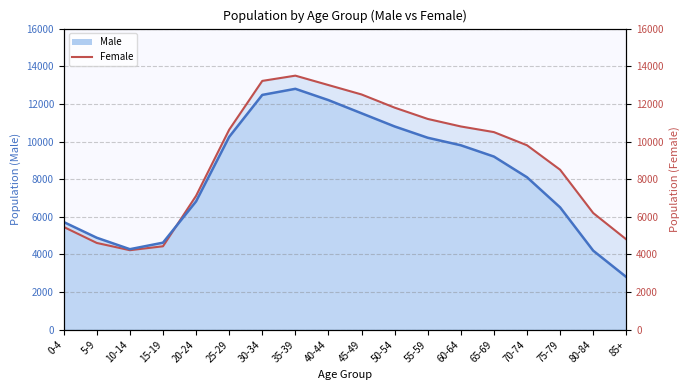

What is the difference between the maximum and minimum values in the Female line series?

9275